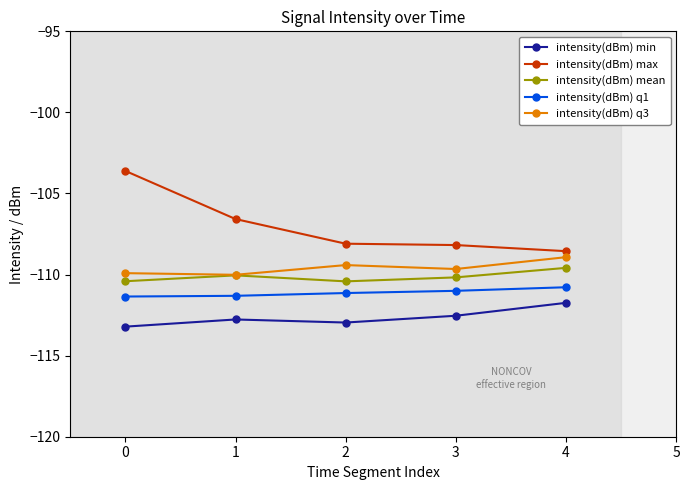

How many values in the intensity(dBm) q3 series exceed -109?

1